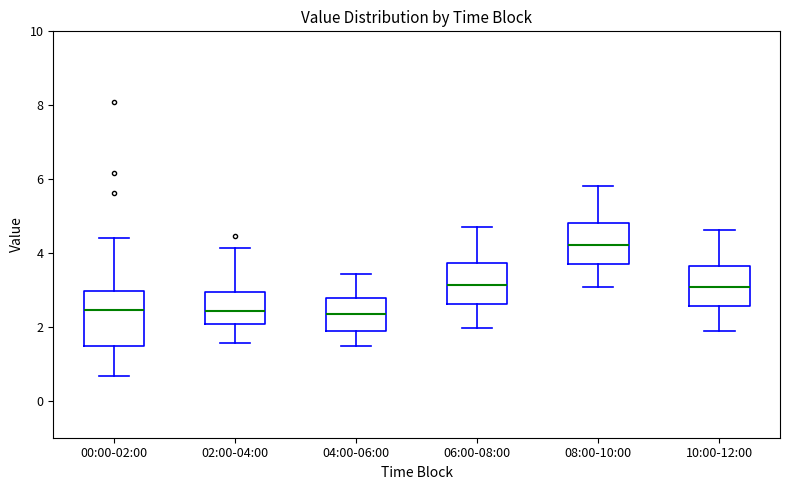

Reading left to right, transcribe this box plot: for each box, give where its median line is, the range the box spans, and where its two whiskers end, as read against the y-axis. The values are not printed on the chart, so give them approximately, as read against the axis.

00:00-02:00: median 2.4, box 1.4 to 3.0, whiskers 0.6 to 4.4
02:00-04:00: median 2.4, box 2.0 to 3.0, whiskers 1.6 to 4.2
04:00-06:00: median 2.4, box 1.8 to 2.8, whiskers 1.4 to 3.4
06:00-08:00: median 3.2, box 2.6 to 3.8, whiskers 2.0 to 4.8
08:00-10:00: median 4.2, box 3.8 to 4.8, whiskers 3.0 to 5.8
10:00-12:00: median 3.0, box 2.6 to 3.6, whiskers 2.0 to 4.6